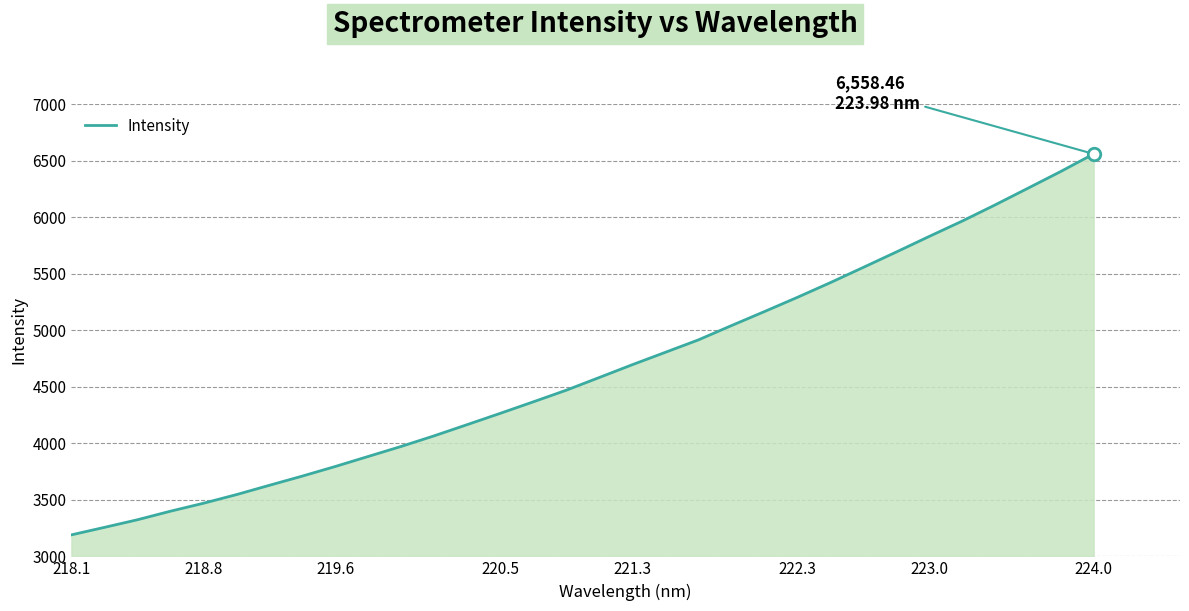

What is the minimum value shown in the chart?

3190.1